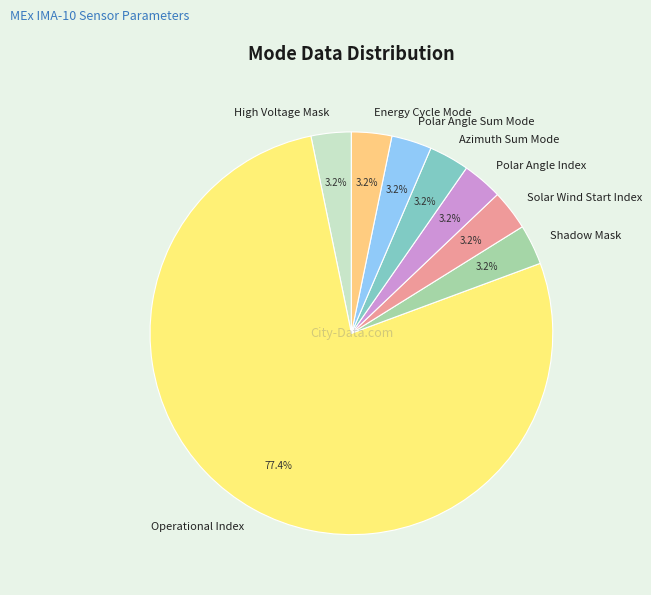

Count the number of slices in the pie.

8